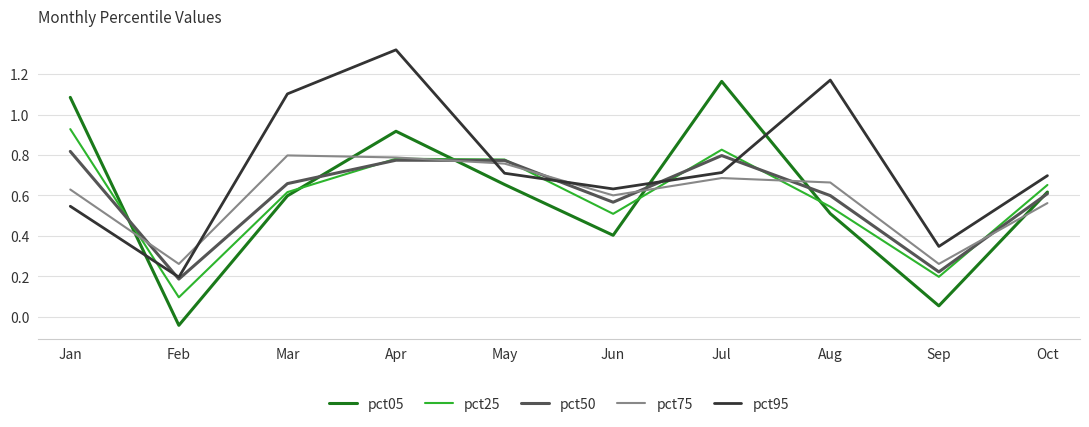

How many interior local peaks does the pct75 series have?

2